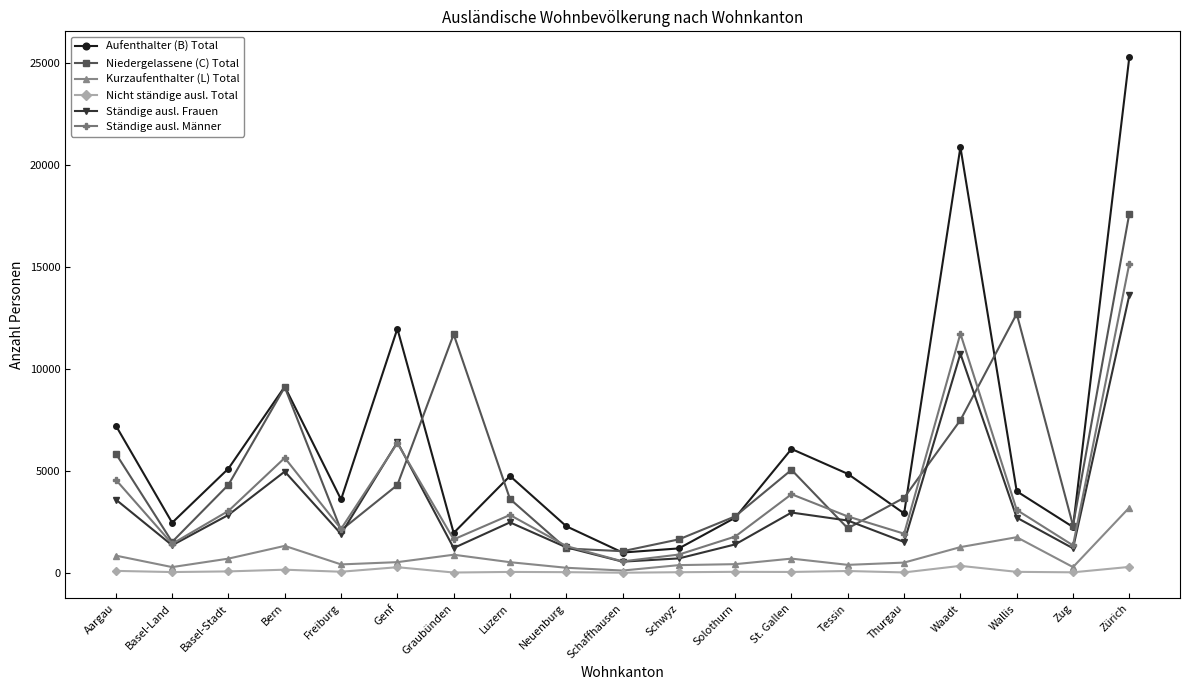

Which series ends up on top after the final intersection of Aufenthalter (B) Total and Niedergelassene (C) Total?

Aufenthalter (B) Total